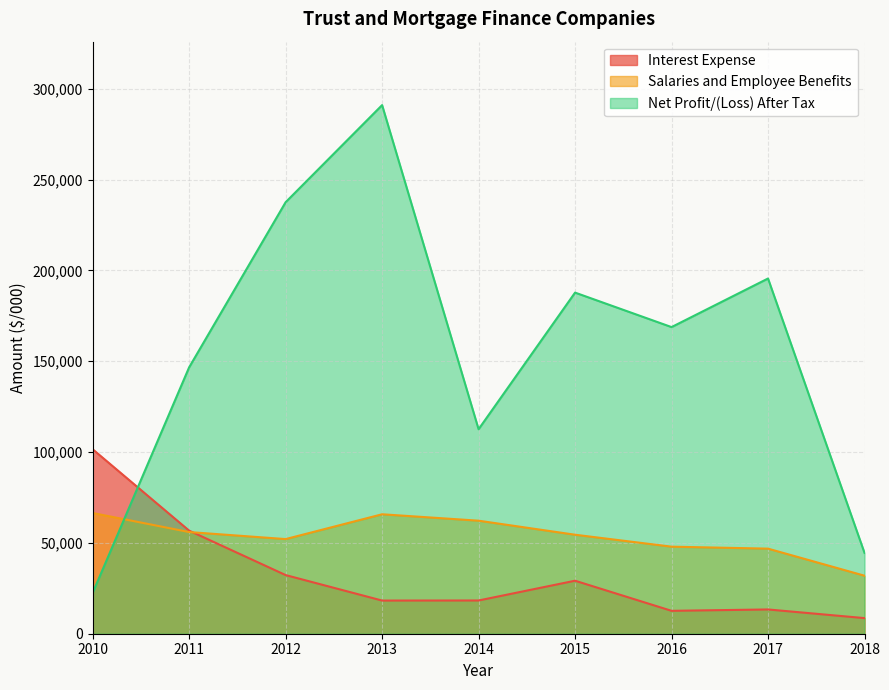

What is the difference between the highest and lowest values at 2018?

35894